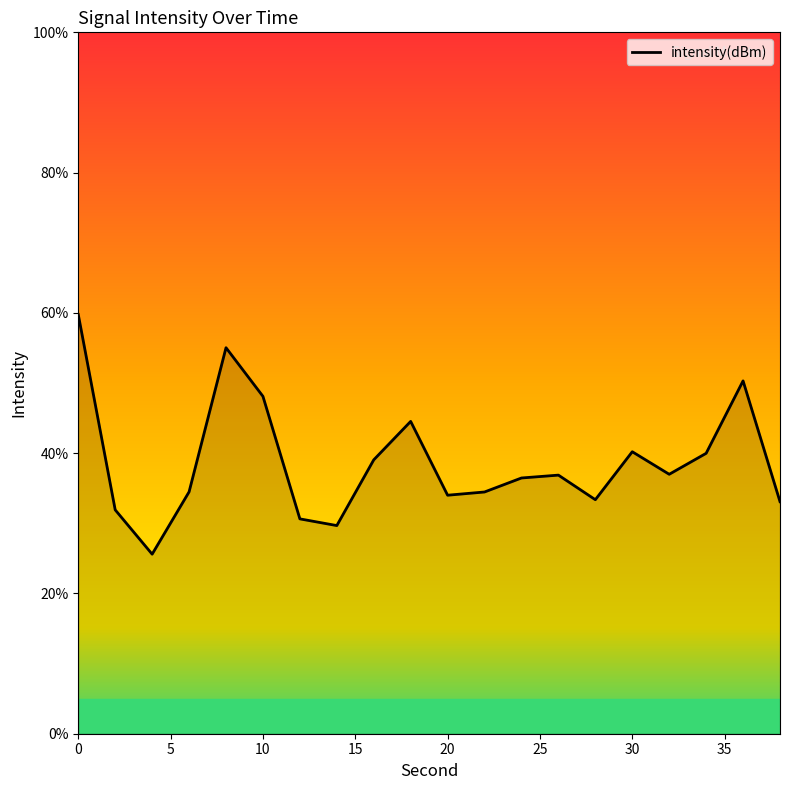

What is the greatest value displayed?

59.8